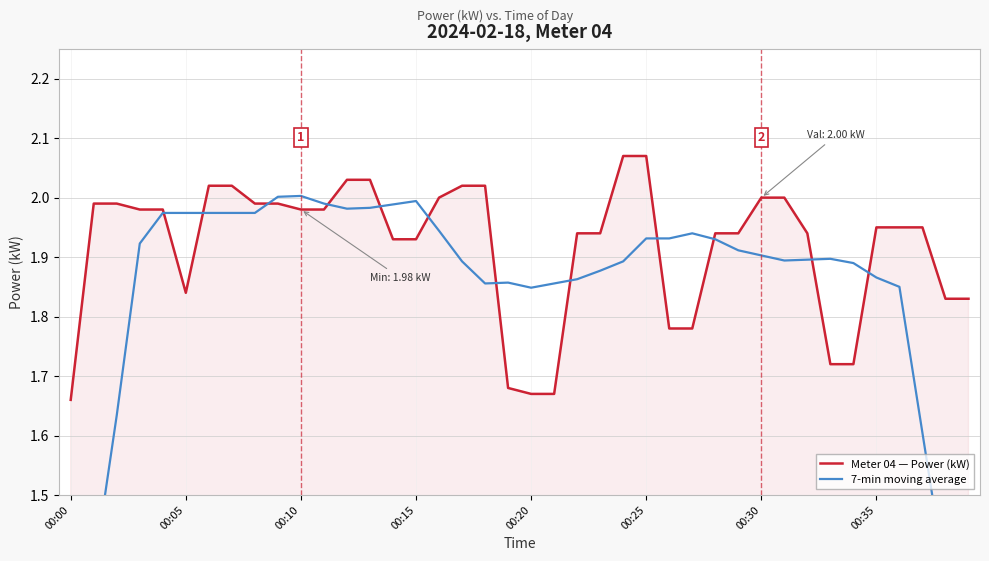

List the series in order of their peak value, lowest first.

7-min moving average, Meter 04 — Power (kW)